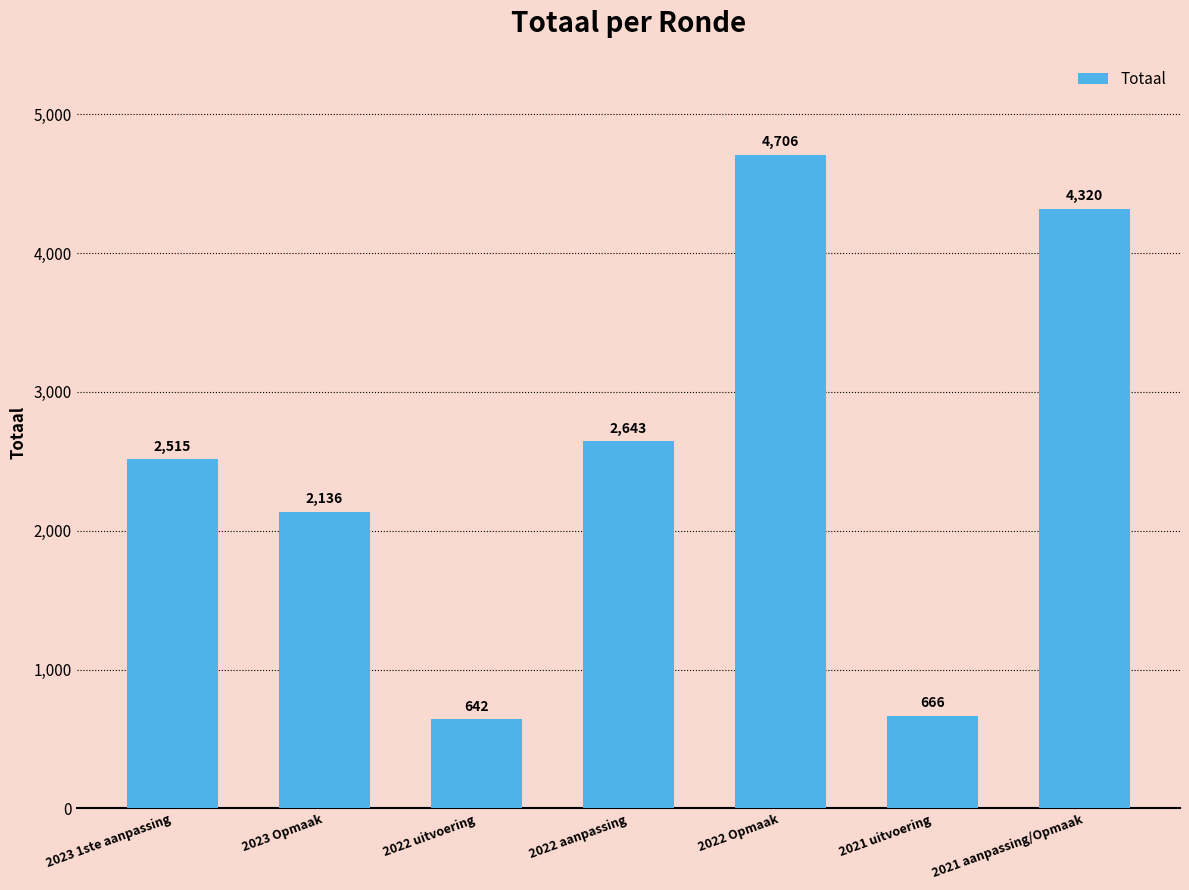

Where is the data nearest to the value 2674?

2022 aanpassing